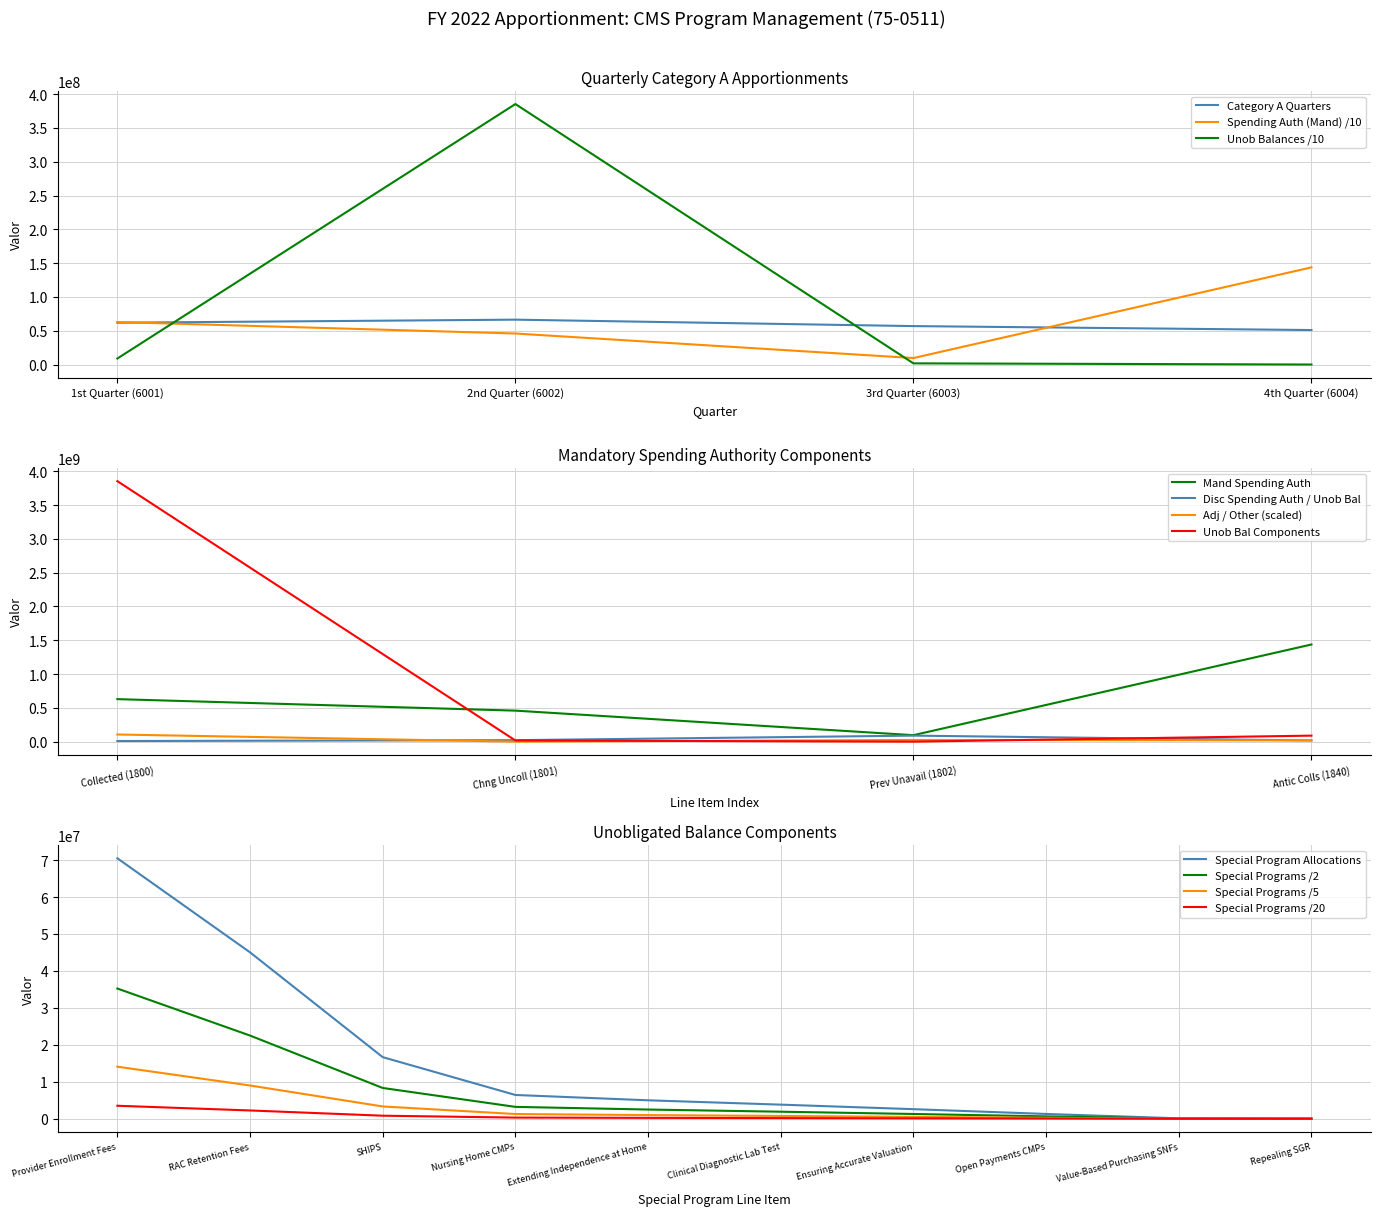

Is the value of Category A Quarters at 1st Quarter (6001) greater than the value of Spending Authority (Mand) at 2nd Quarter (6002)?

Yes